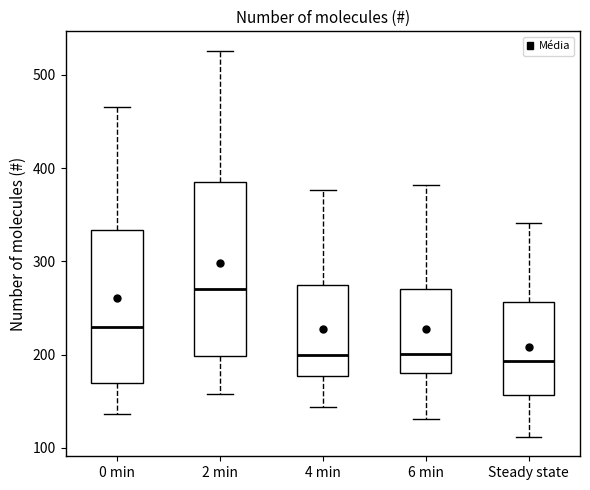

Reading left to right, transcribe this box plot: for each box, give where its median line is, the range the box spans, and where its two whiskers end, as read against the y-axis. The values are not printed on the chart, so give them approximately, as read against the axis.

0 min: median 230, box 170 to 330, whiskers 140 to 470
2 min: median 270, box 200 to 390, whiskers 160 to 530
4 min: median 200, box 180 to 270, whiskers 140 to 380
6 min: median 200, box 180 to 270, whiskers 130 to 380
Steady state: median 190, box 160 to 260, whiskers 110 to 340